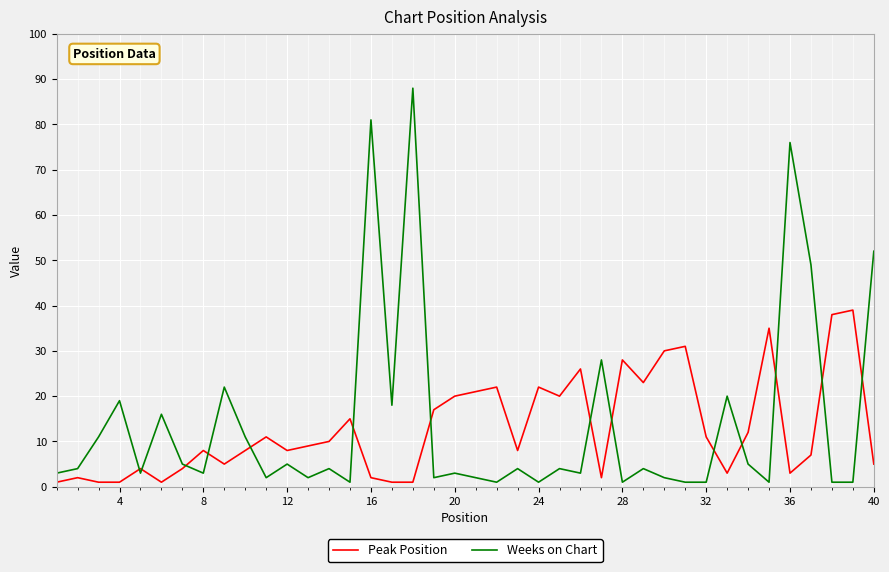

Reading left to right, extract all data points from this chart.

Peak Position: 1	2	1	1	4	1	4	8	5	8	11	8	9	10	15	2	1	1	17	20	21	22	8	22	20	26	2	28	23	30	31	11	3	12	35	3	7	38	39	5
Weeks on Chart: 3	4	11	19	3	16	5	3	22	11	2	5	2	4	1	81	18	88	2	3	2	1	4	1	4	3	28	1	4	2	1	1	20	5	1	76	49	1	1	52